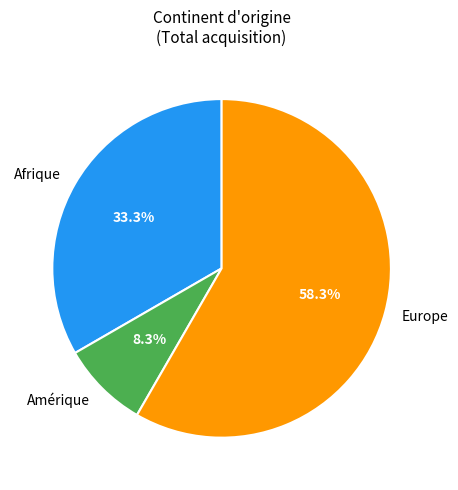

What is the ratio of the value at Afrique to the value at Europe?

0.6